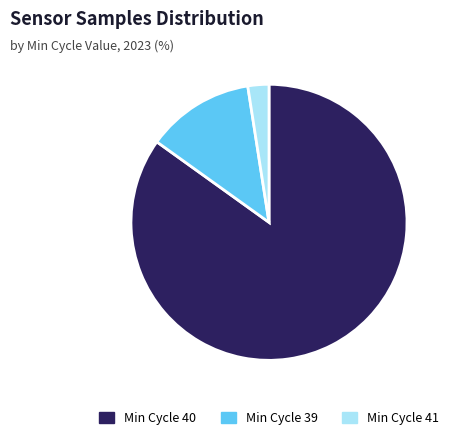

Combined, do Min Cycle 40 and Min Cycle 41 account for over 50%?

Yes